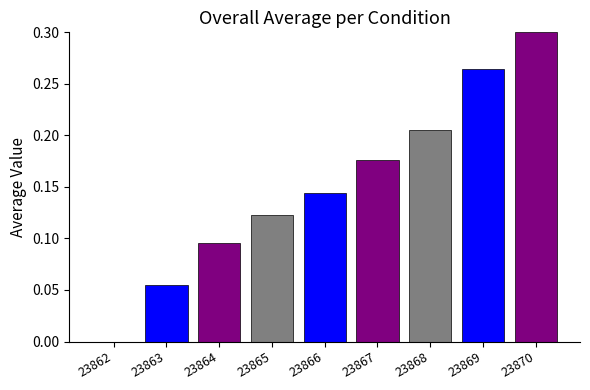

How many values are above zero?

8